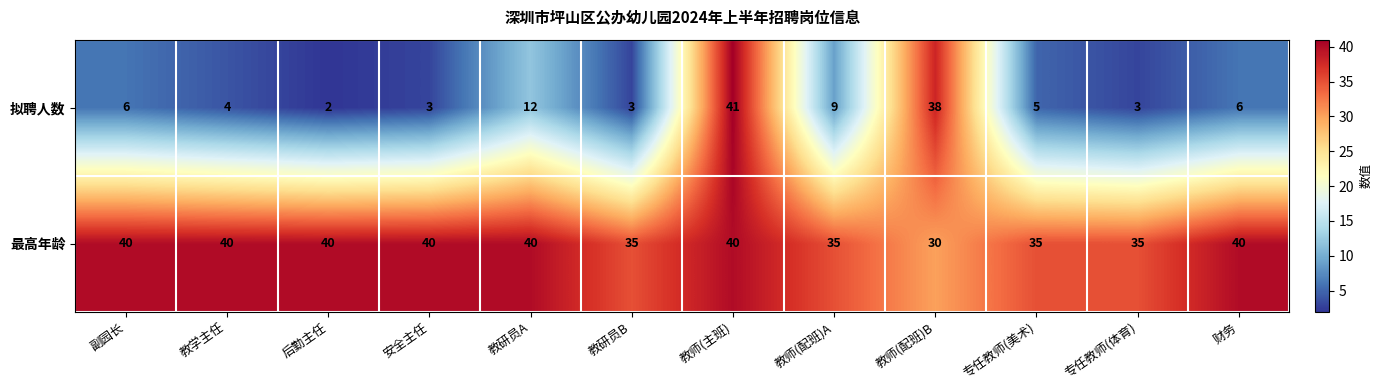

What is the minimum value shown in the chart?

2